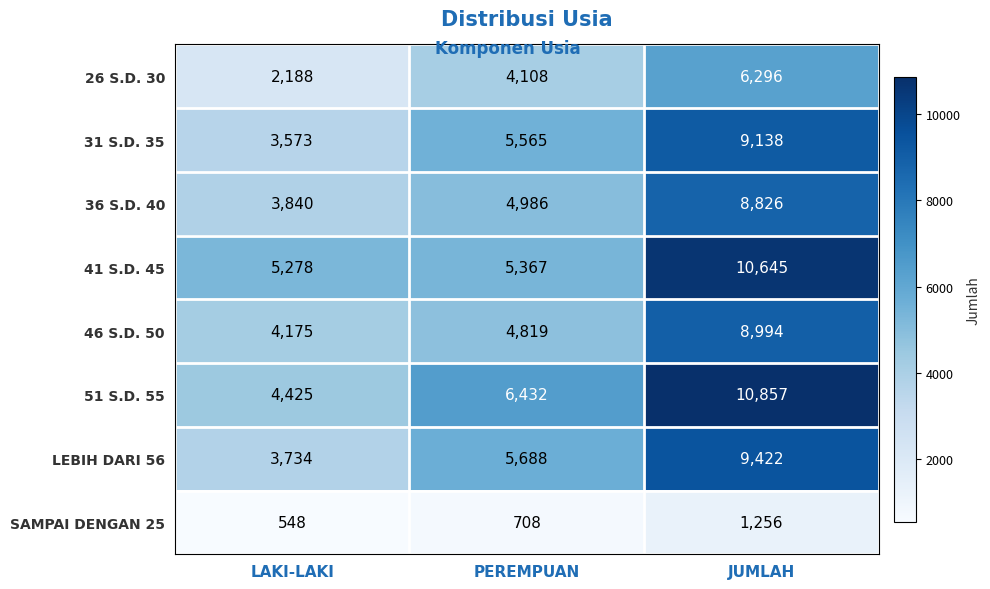

How many data points does each series have?

3